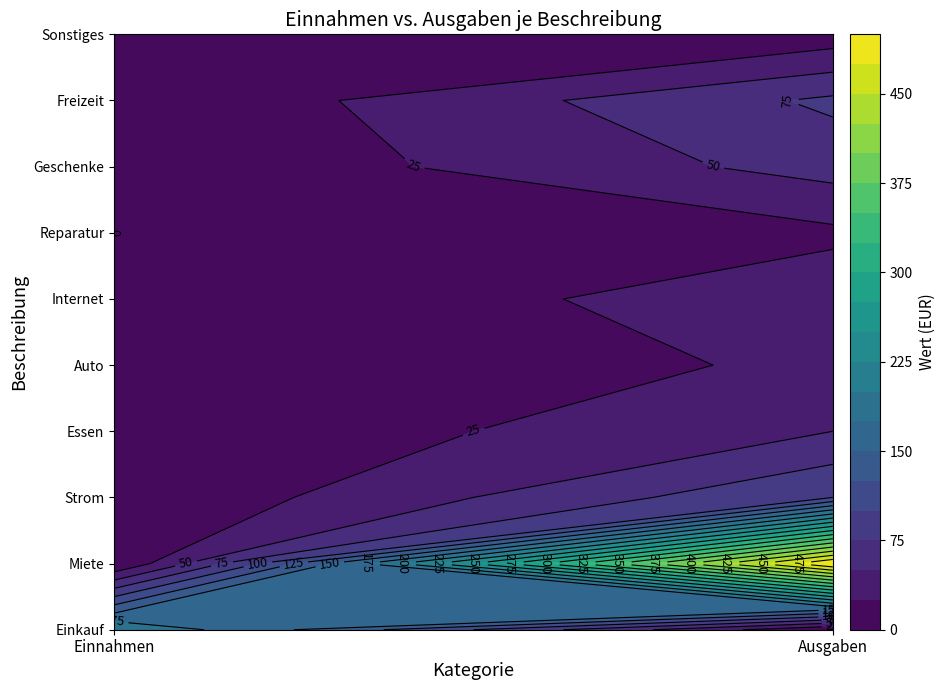

Which series has the largest total across all categories?

Miete